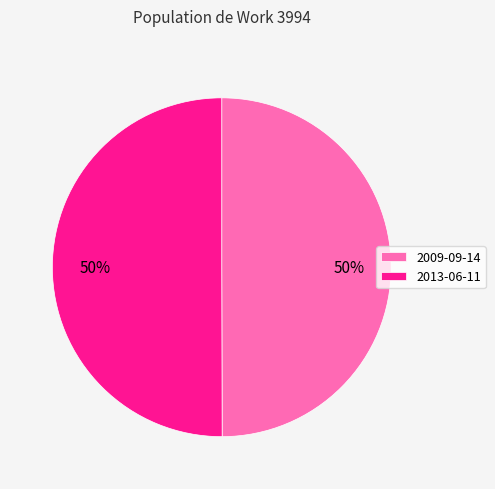

Is the sum of 2009-09-14 and 2013-06-11 greater than half?

Yes